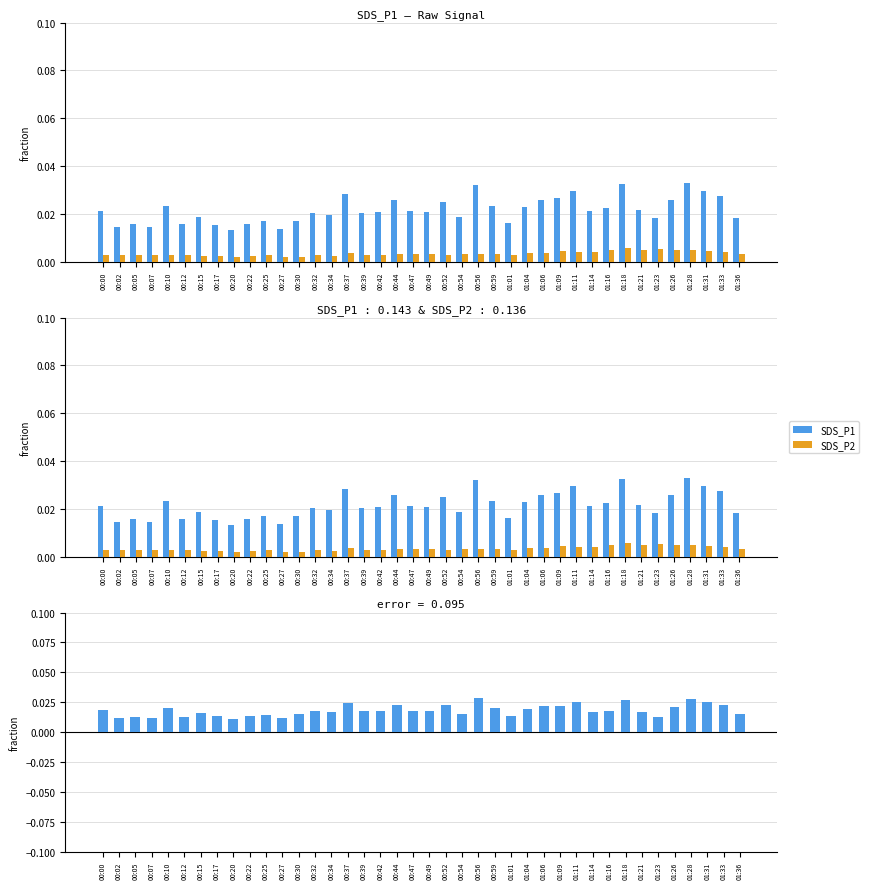

Which series has the largest total across all categories?

SDS_P1